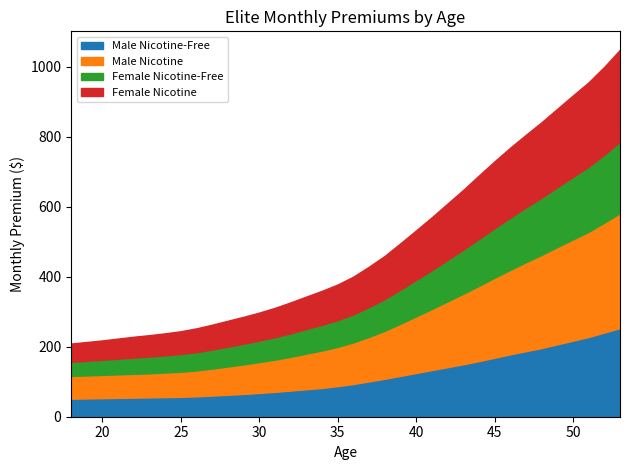

Is it true that Female Nicotine equals 52.2 at 18?

True